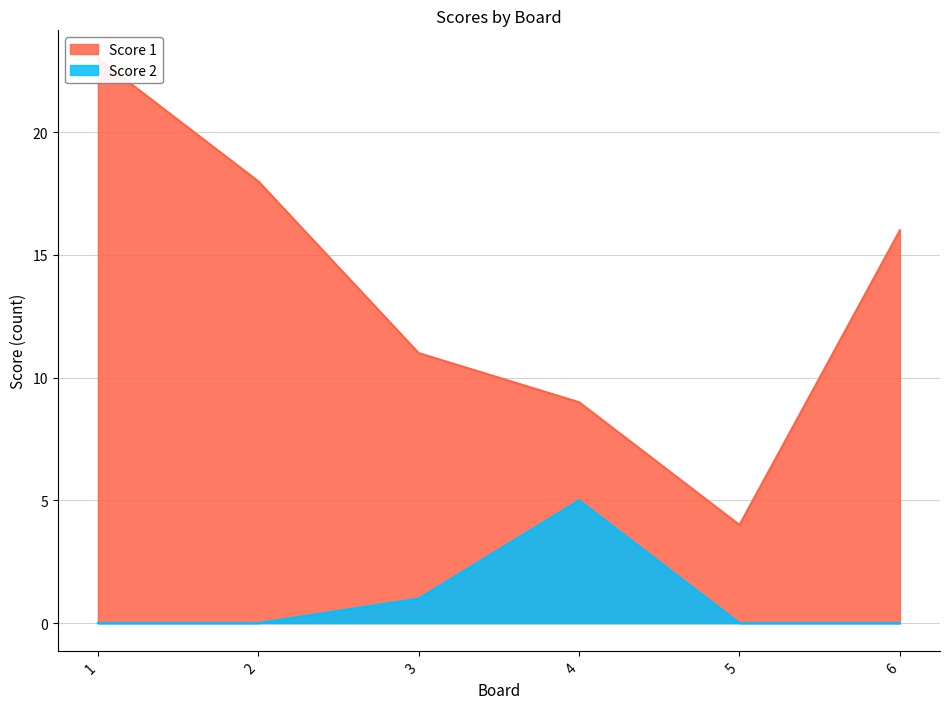

What is the sum of the Score 1 values at 6 and 2?

34